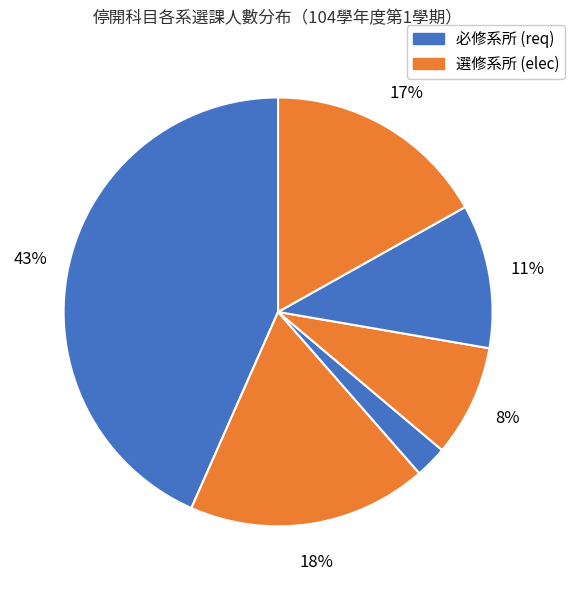

How many segments does this pie chart have?

6